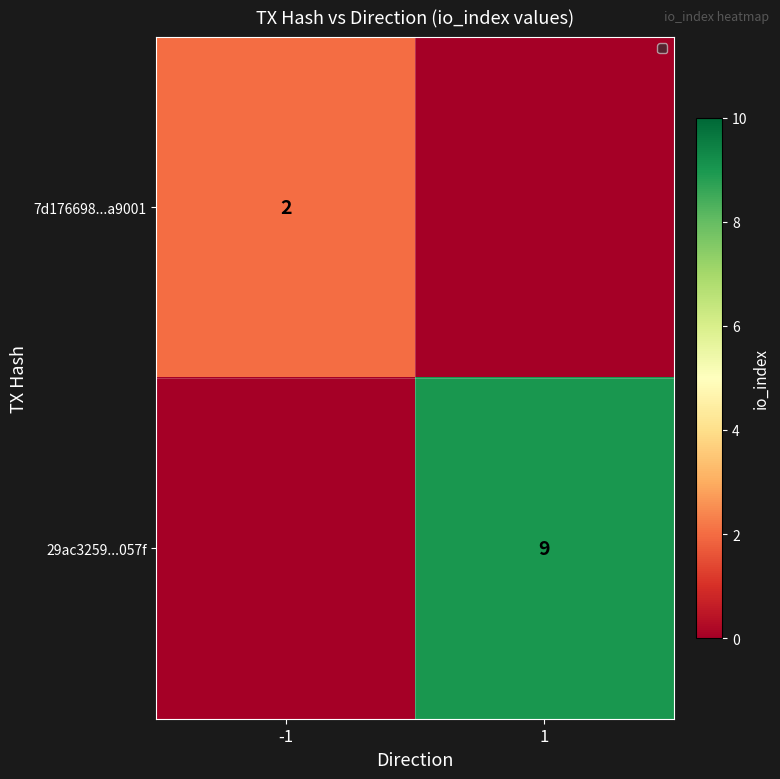

True or false: 29ac3259...057f has a value of 13 at 1.

False